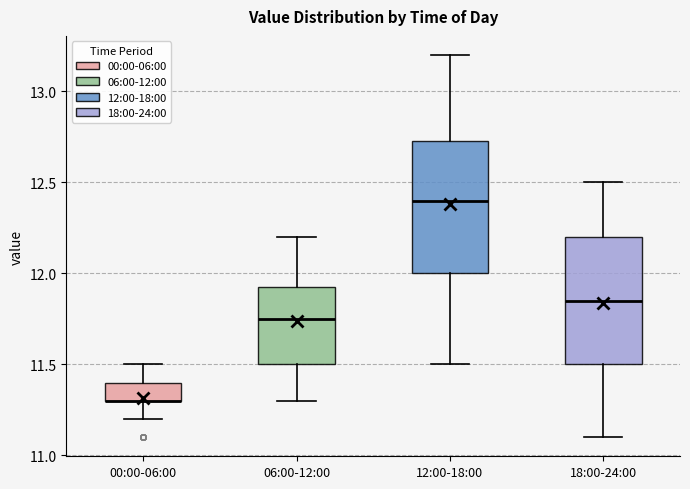

Reading left to right, read every box against the y-axis: the position of its median line, the range the box covers, and the ends of its whiskers. The values are not printed on the chart, so give them approximately, as read against the axis.

00:00-06:00: median 11.30 (drawn on the box's lower edge), box 11.30 to 11.40, whiskers 11.20 to 11.50
06:00-12:00: median 11.75, box 11.50 to 11.95, whiskers 11.30 to 12.20
12:00-18:00: median 12.40, box 12.00 to 12.75, whiskers 11.50 to 13.20
18:00-24:00: median 11.85, box 11.50 to 12.20, whiskers 11.10 to 12.50